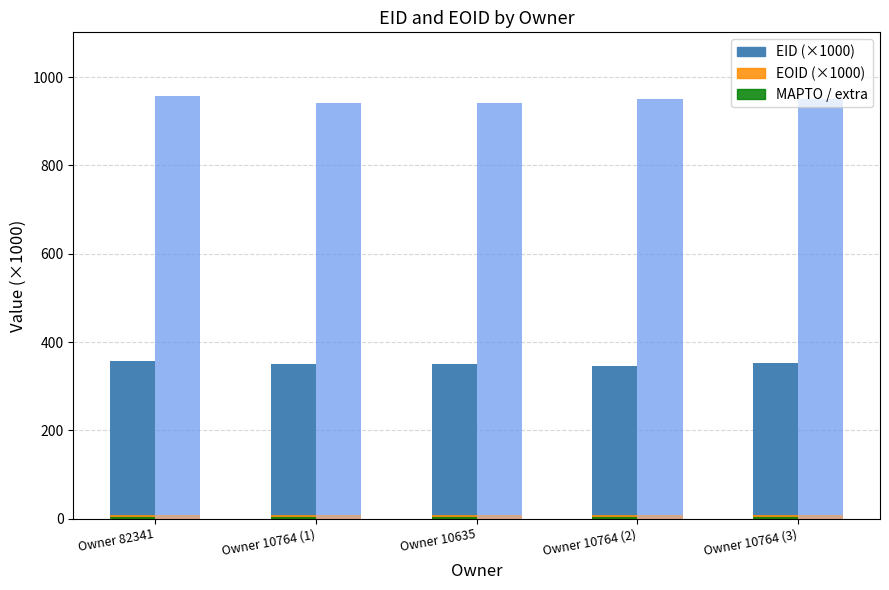

What is the label of the 4th bar from the right?

Owner 10764 (1)